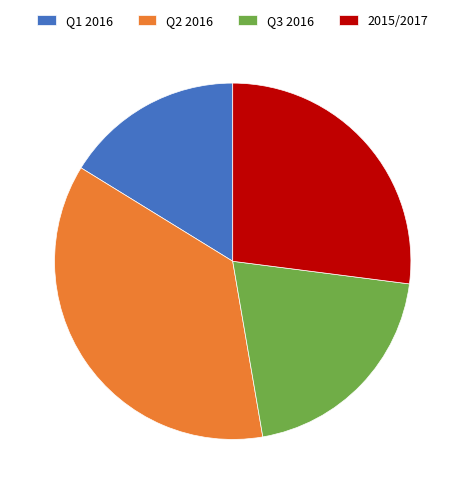

Which category has the biggest portion of the pie?

Q2 2016